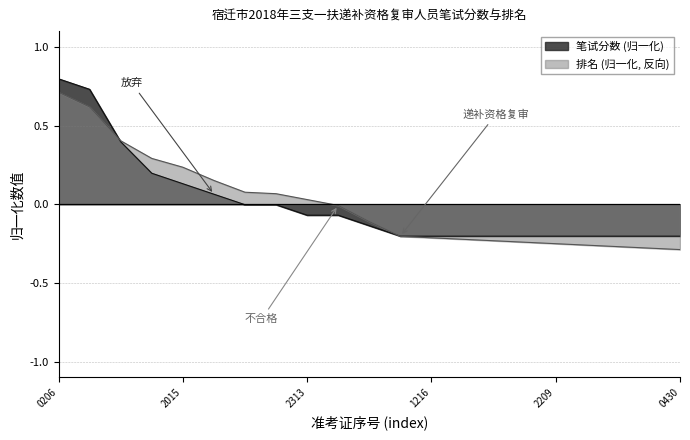

At which category is the sum across all series the highest?

0206